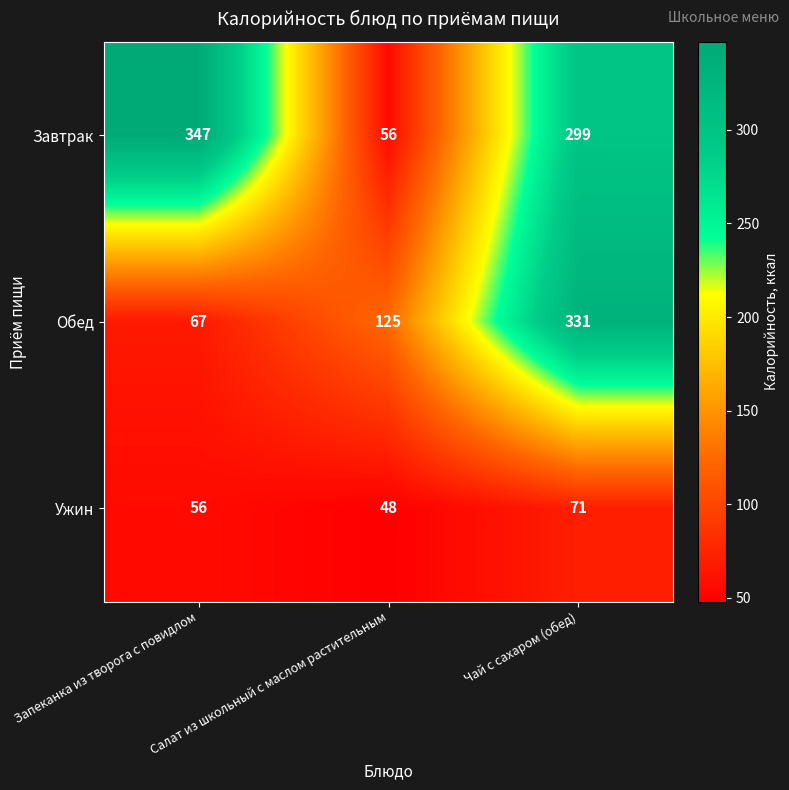

What is the total value across all series at Запеканка из творога с повидлом?

470